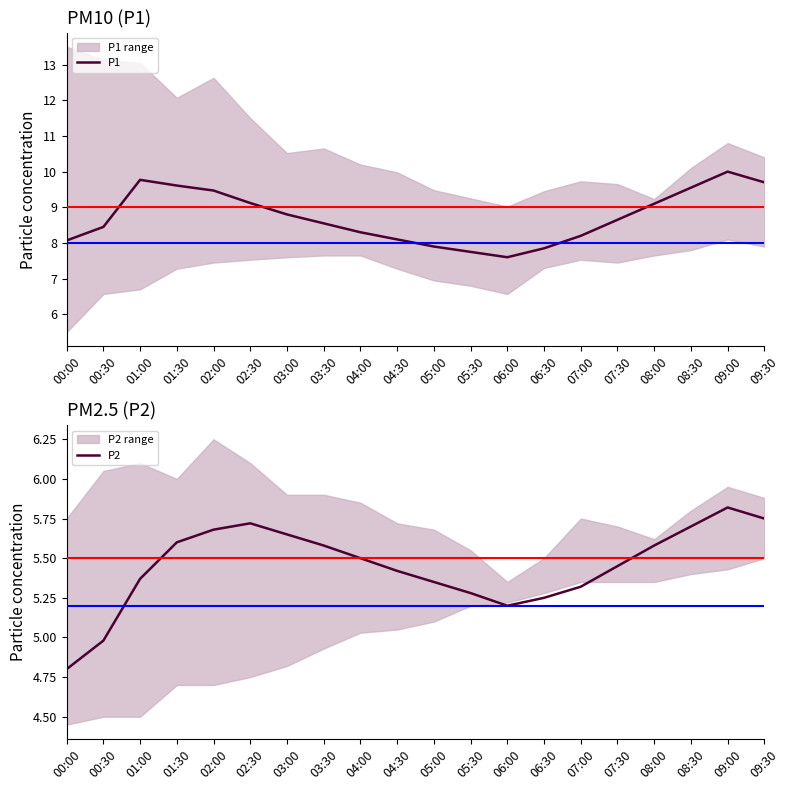

Rank the series at 03:00 from highest to lowest value.

P1, P2